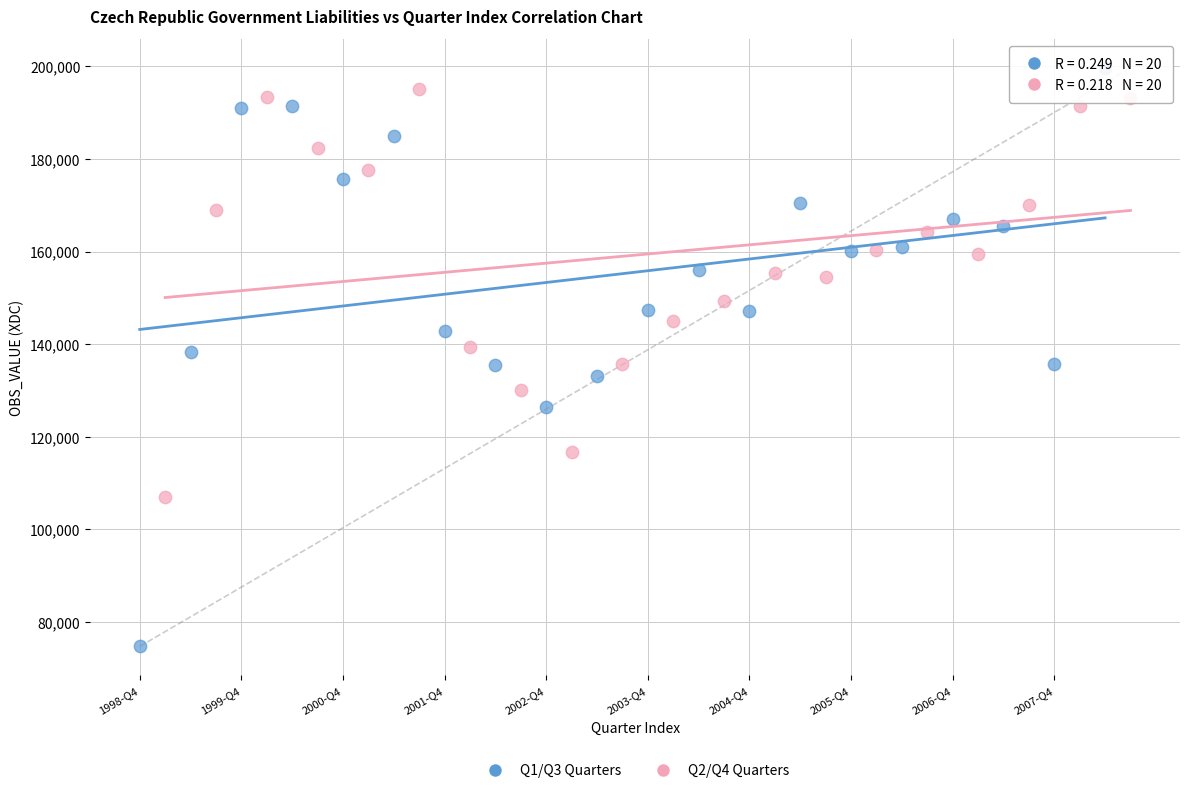

Which series has the widest spread of Y values?

Q1/Q3 Quarters